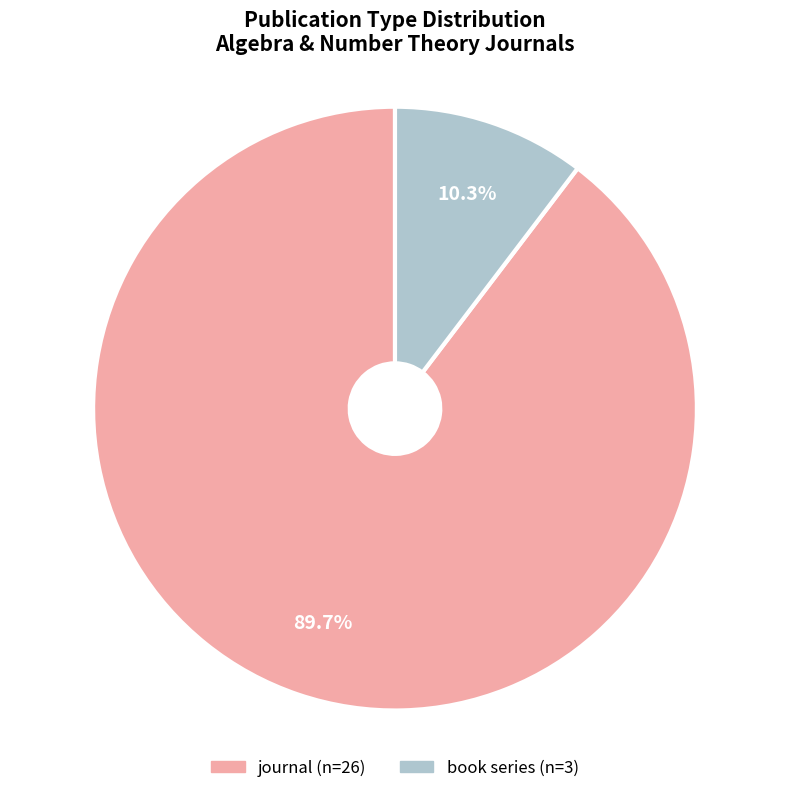

Is there any slice that represents more than half of the pie?

Yes